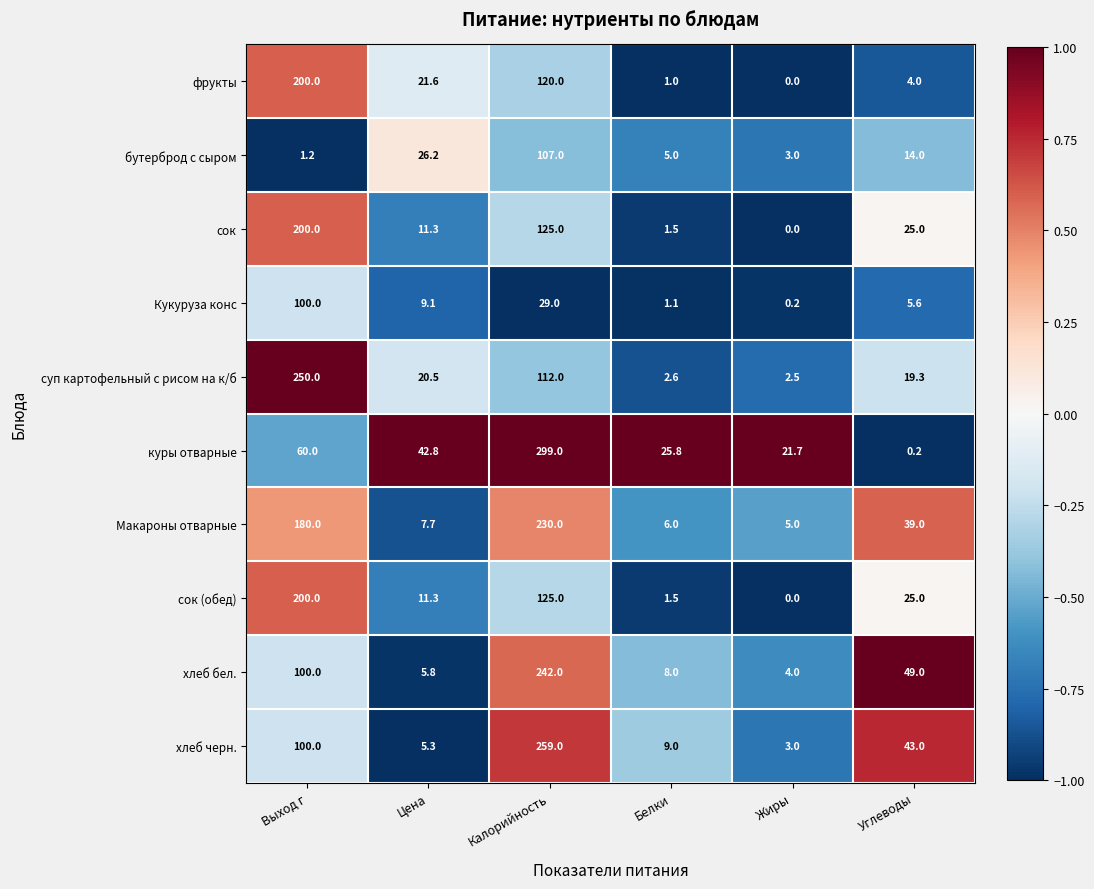

At which label does хлеб бел. first exceed 49?

Выход г